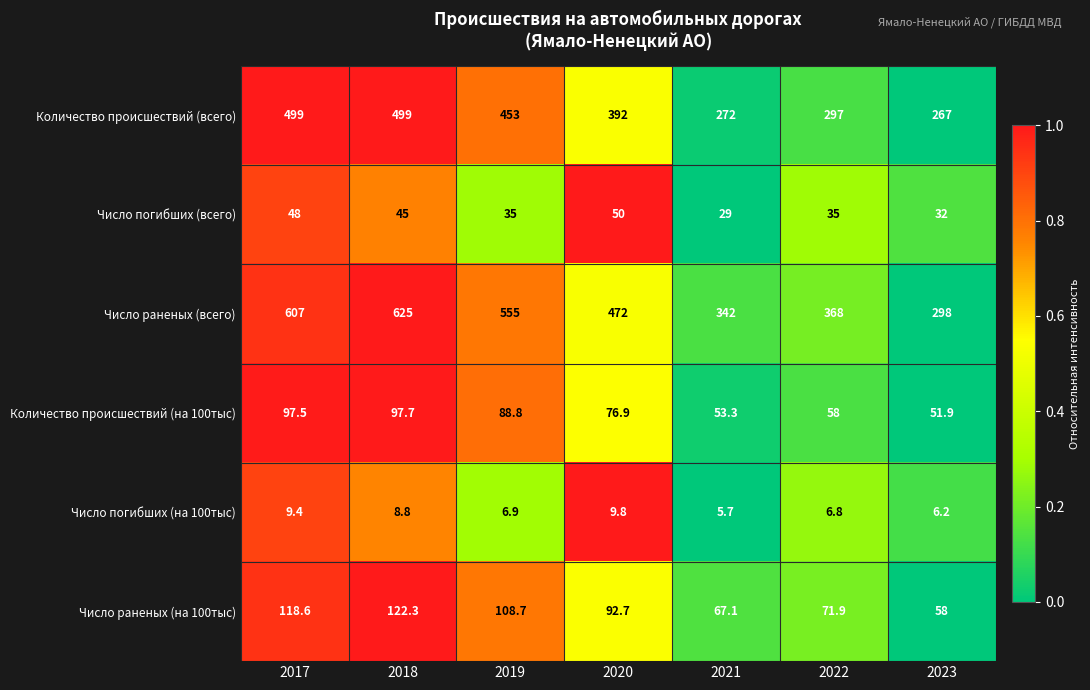

What is the total value across all series at 2019?

1247.4